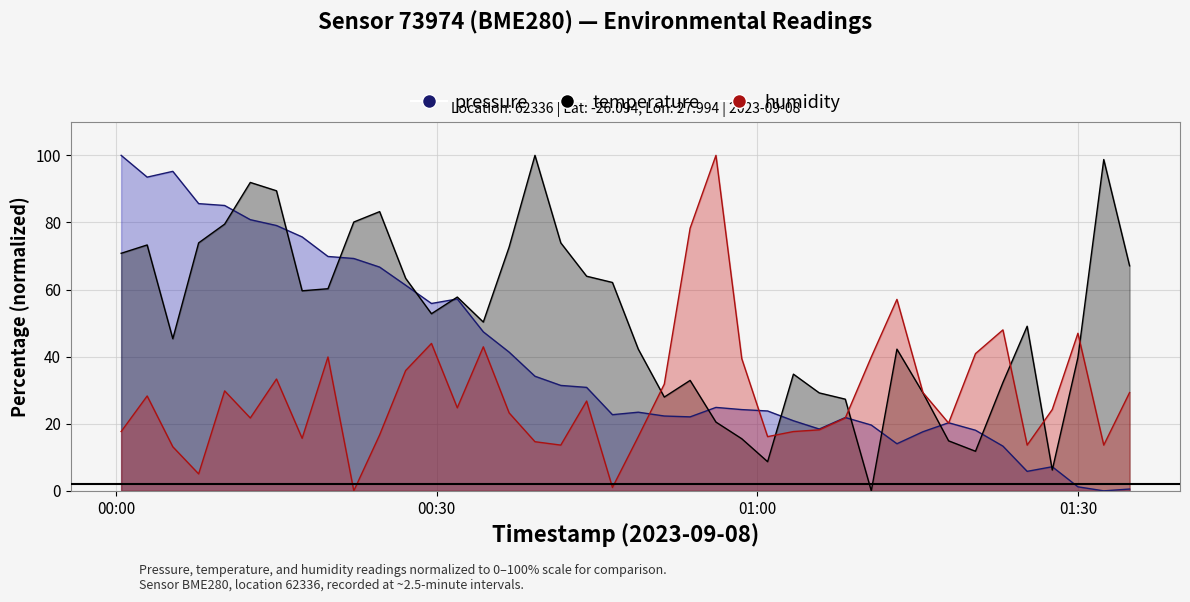

How many data points in humidity are less than 24?

19